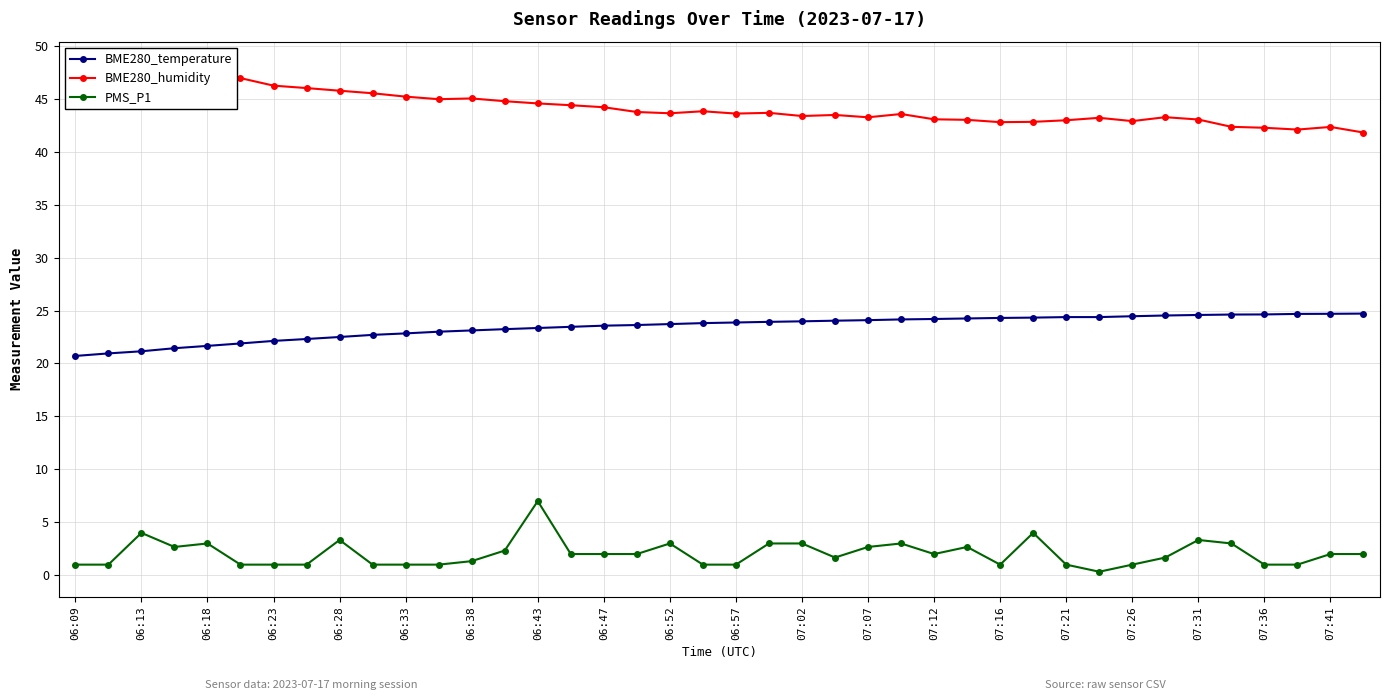

True or false: BME280_temperature and BME280_humidity intersect in this chart.

False